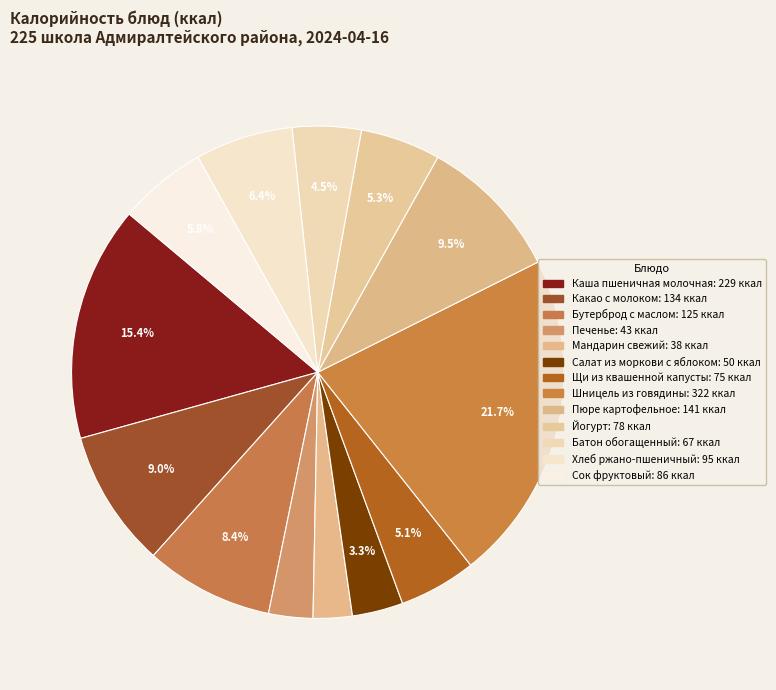

Which category has the smallest portion of the pie?

Мандарин свежий